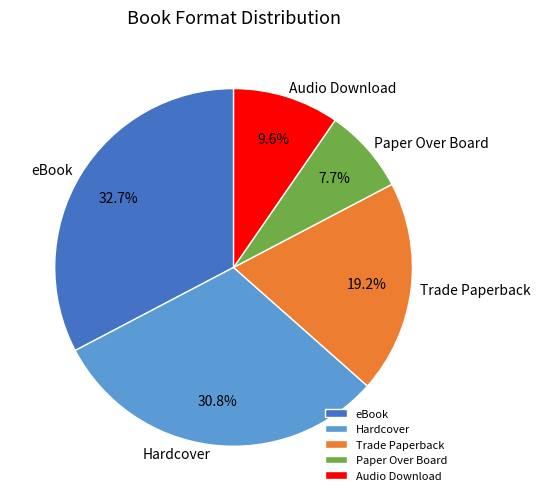

Does Paper Over Board account for over 50% of the chart?

No